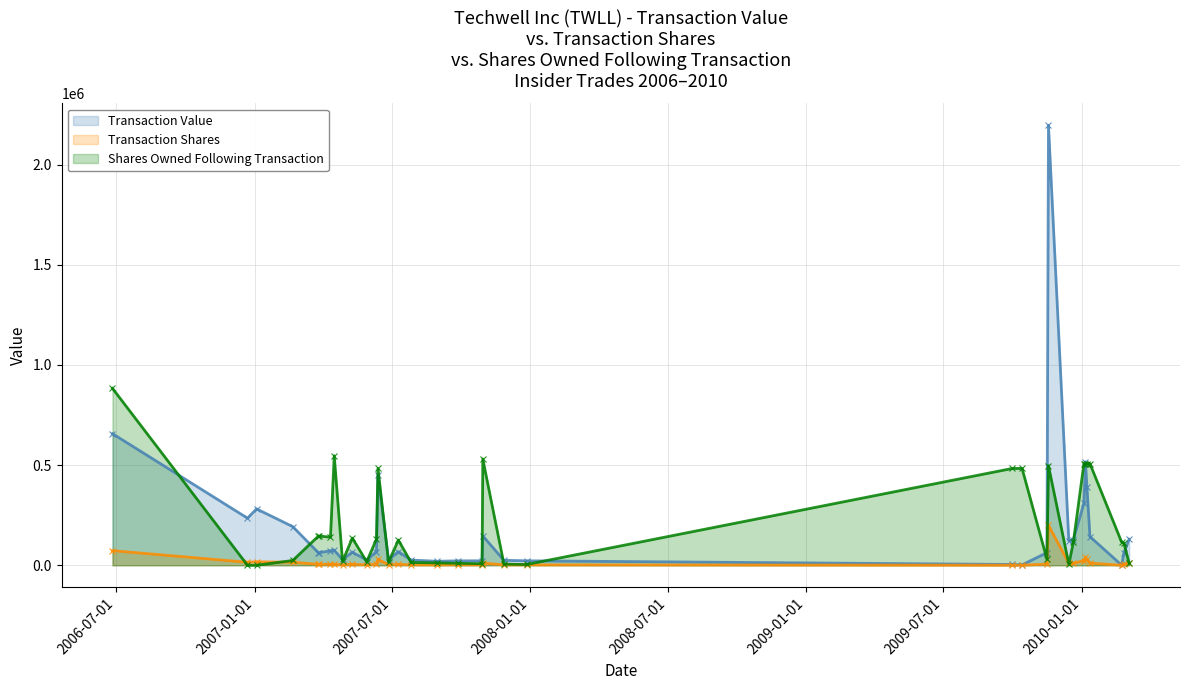

What is the difference between the second highest and second lowest values in the sharesOwnedFollowingTransaction series?

546500